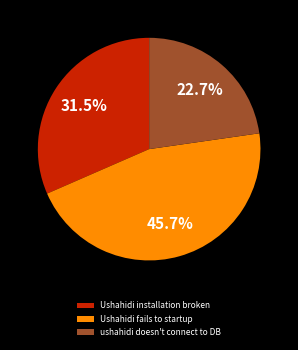

Combined, do Ushahidi installation broken and Ushahidi fails to startup account for over 50%?

Yes